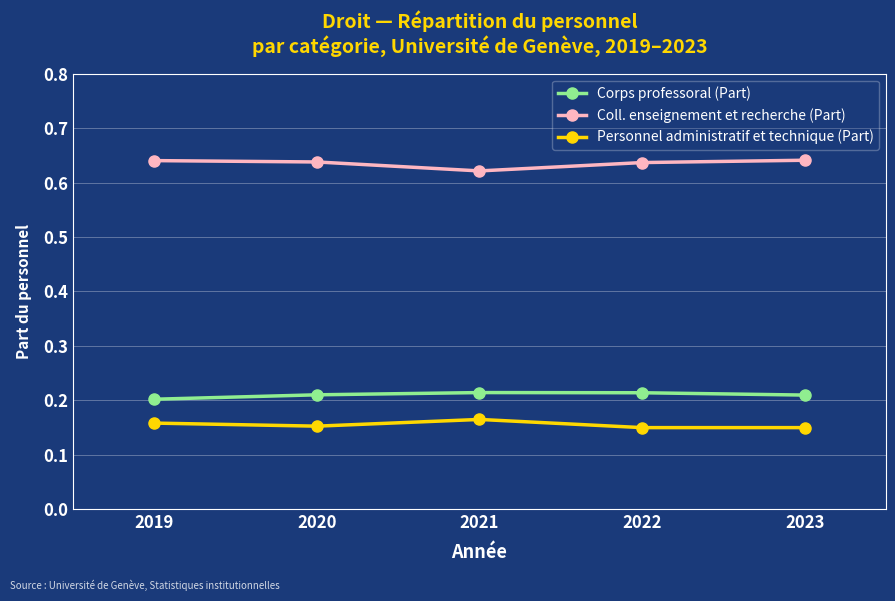

What are all the series names shown in the legend?

Corps professoral (Part), Coll. enseignement et recherche (Part), Personnel administratif et technique (Part)